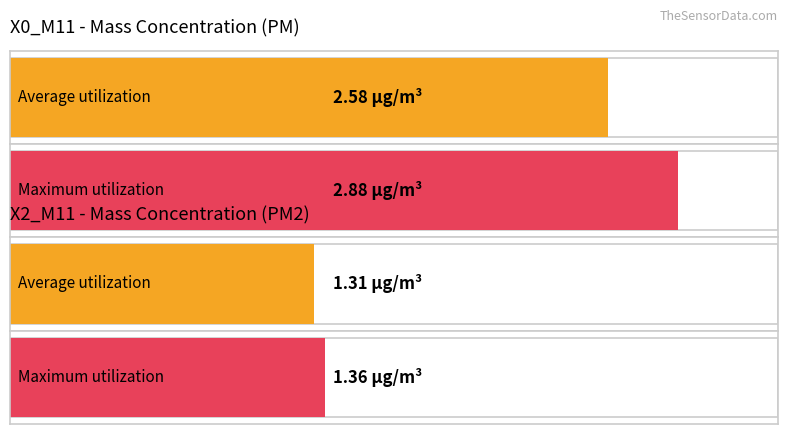

The value of X0_M11 at 14:12 is 1.4. True or false?

False